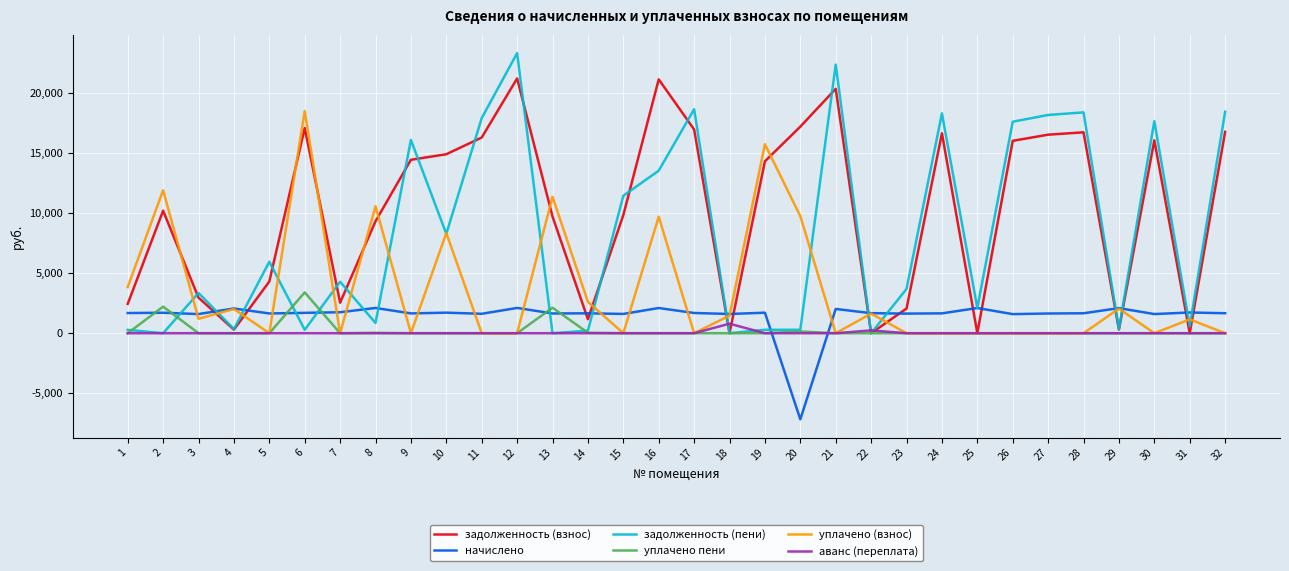

At which label does уплачено (взнос) first exceed 1149?

1